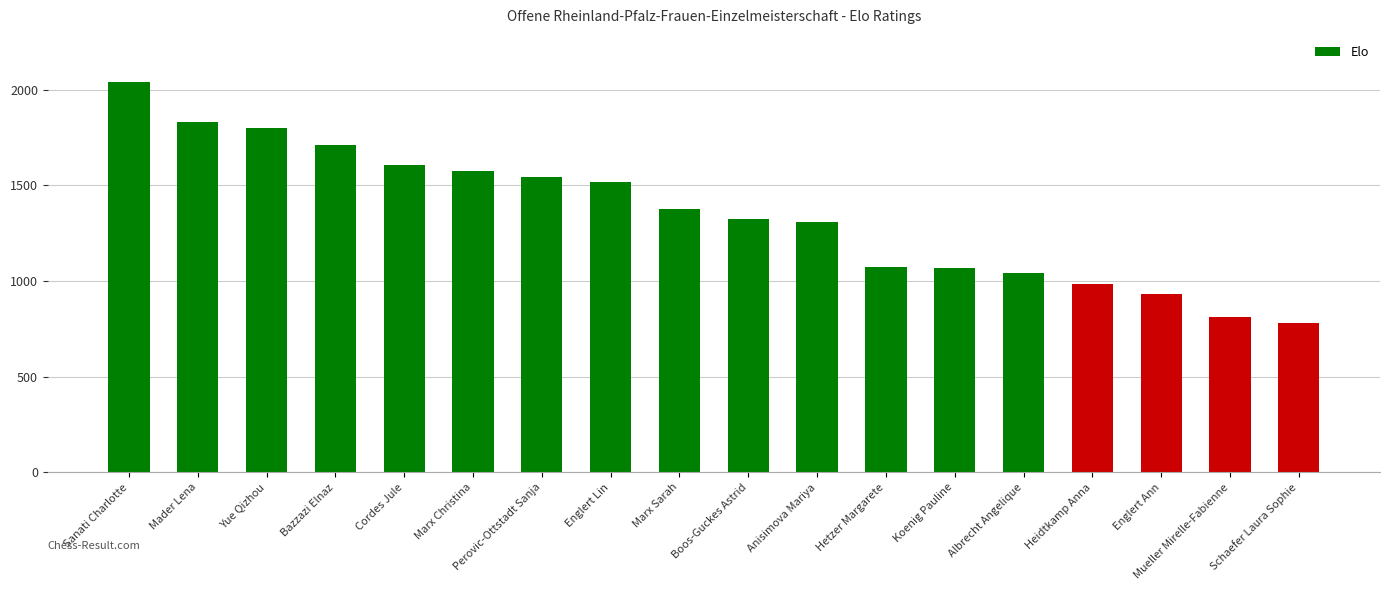

What is the change in value from Bazzazi Elnaz to Englert Ann?

-775